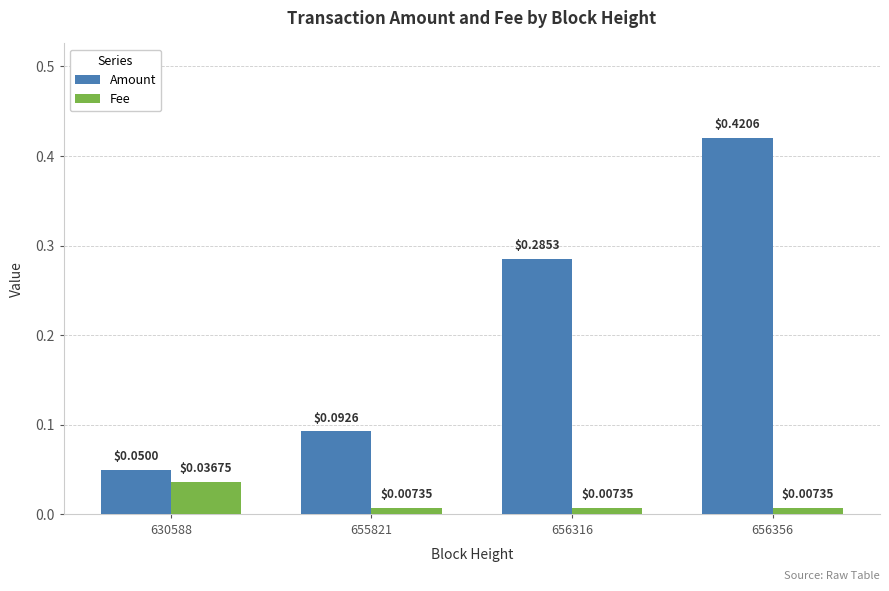

Rank the series at 656356 from highest to lowest value.

Amount, Fee